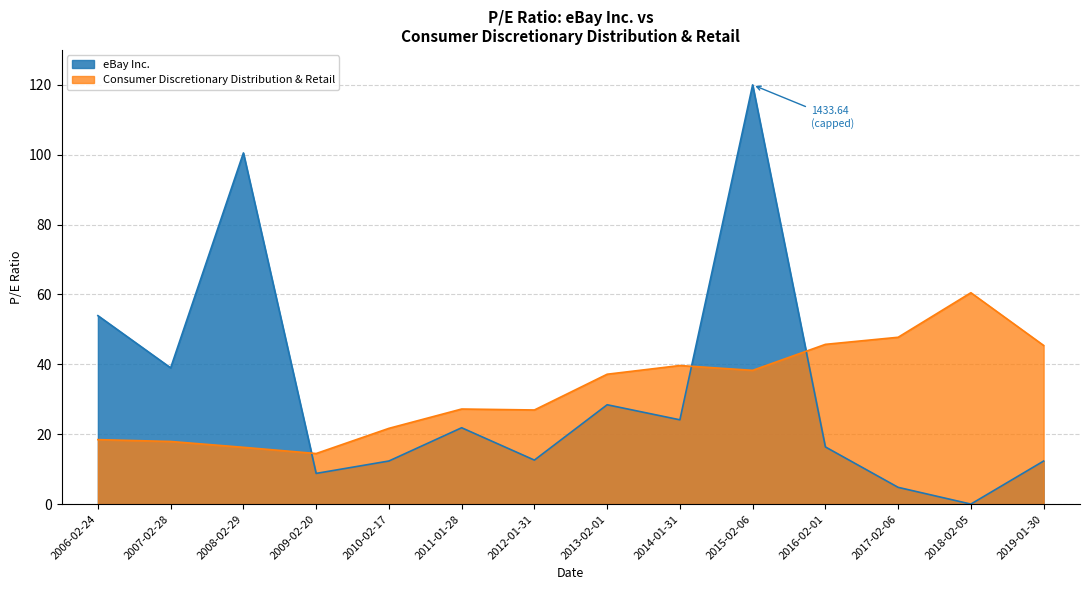

What is the change in value from 2011-01-28 to 2012-01-31?

-0.3